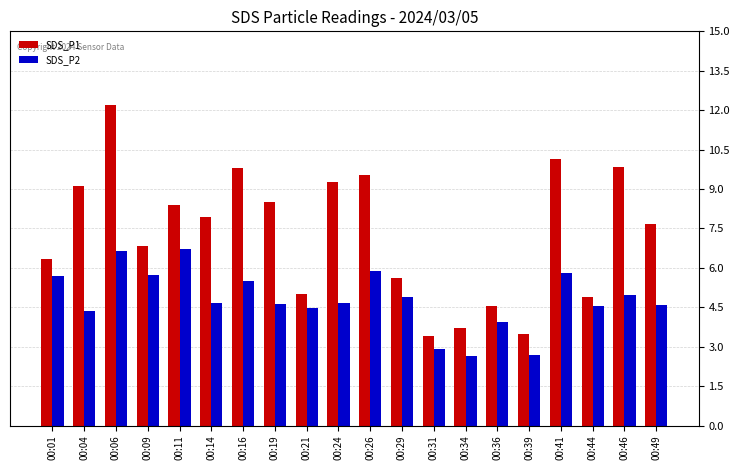

List the series in order of their peak value, lowest first.

SDS_P2, SDS_P1